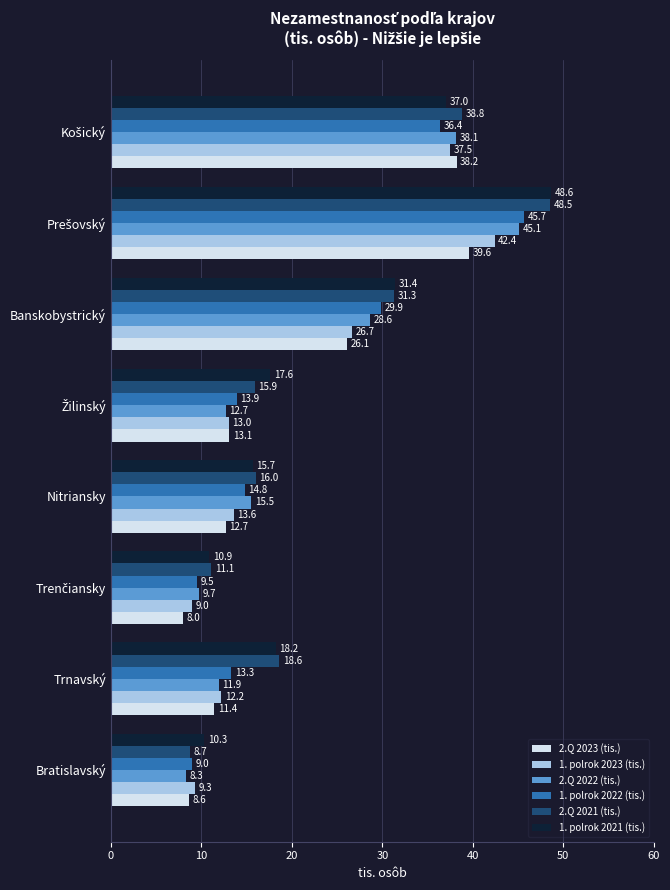

Which series has the largest total across all categories?

1. polrok 2021 (tis.)